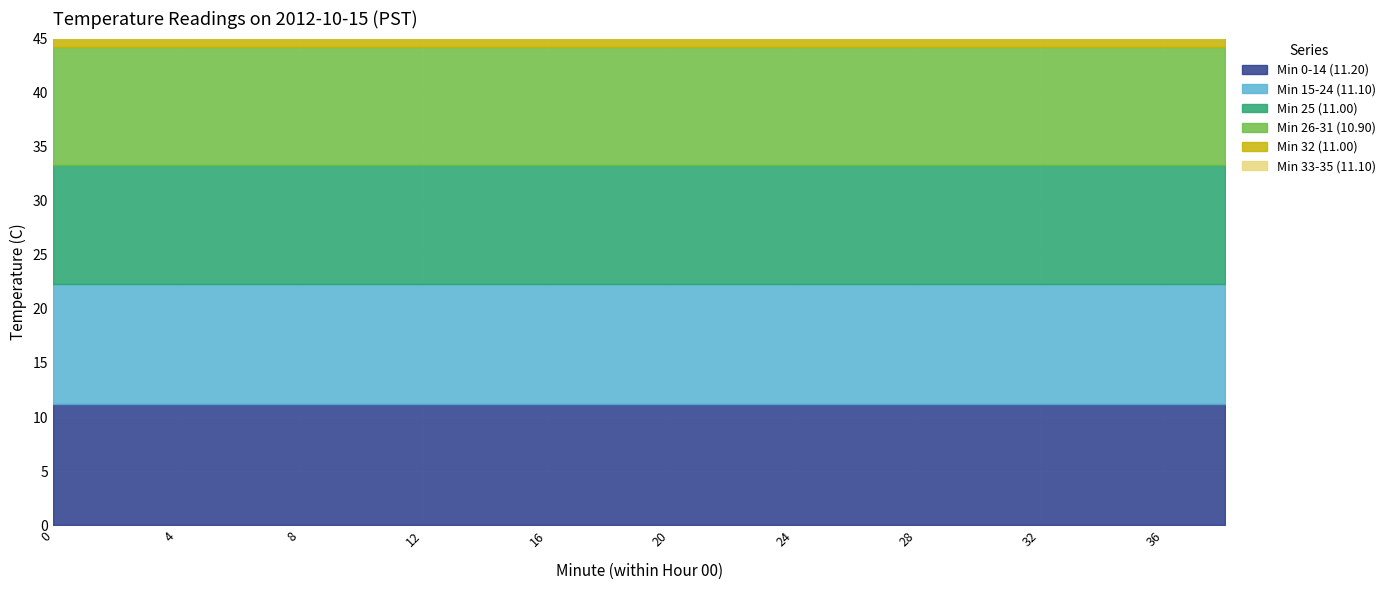

What is the approximate value of Min 33-35 (11.10) at 22?

11.1